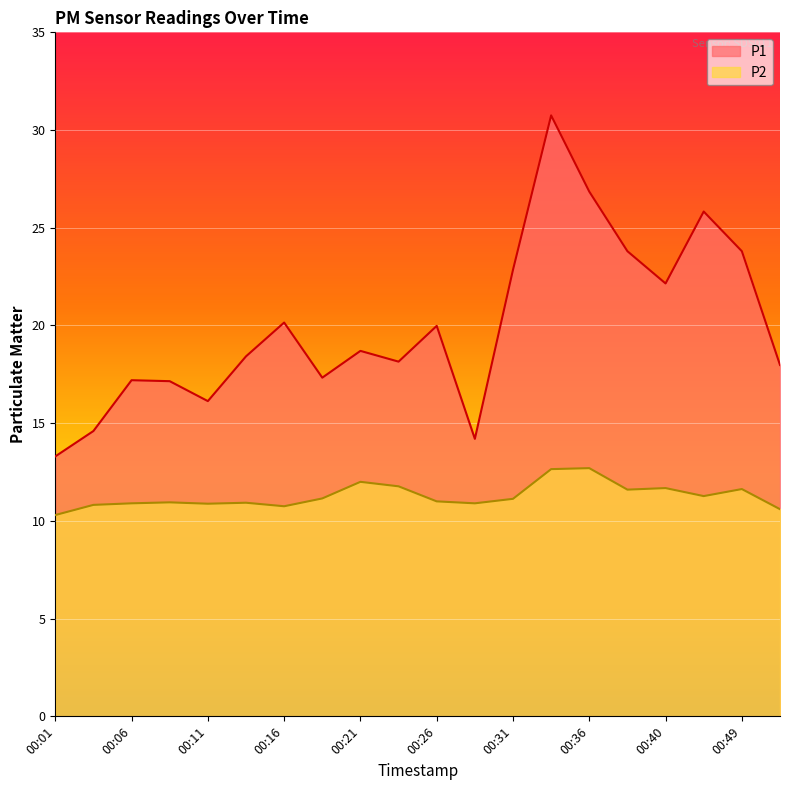

In P2, how many points are higher than both neighbors (excluding endpoints)?

6